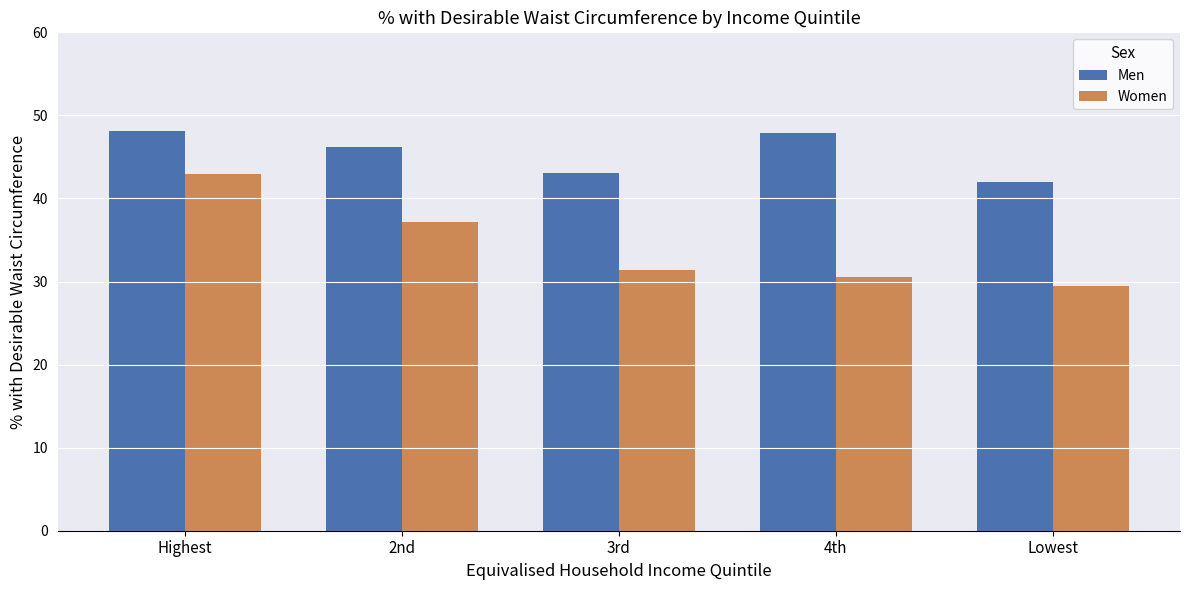

Are the bars horizontal?

No